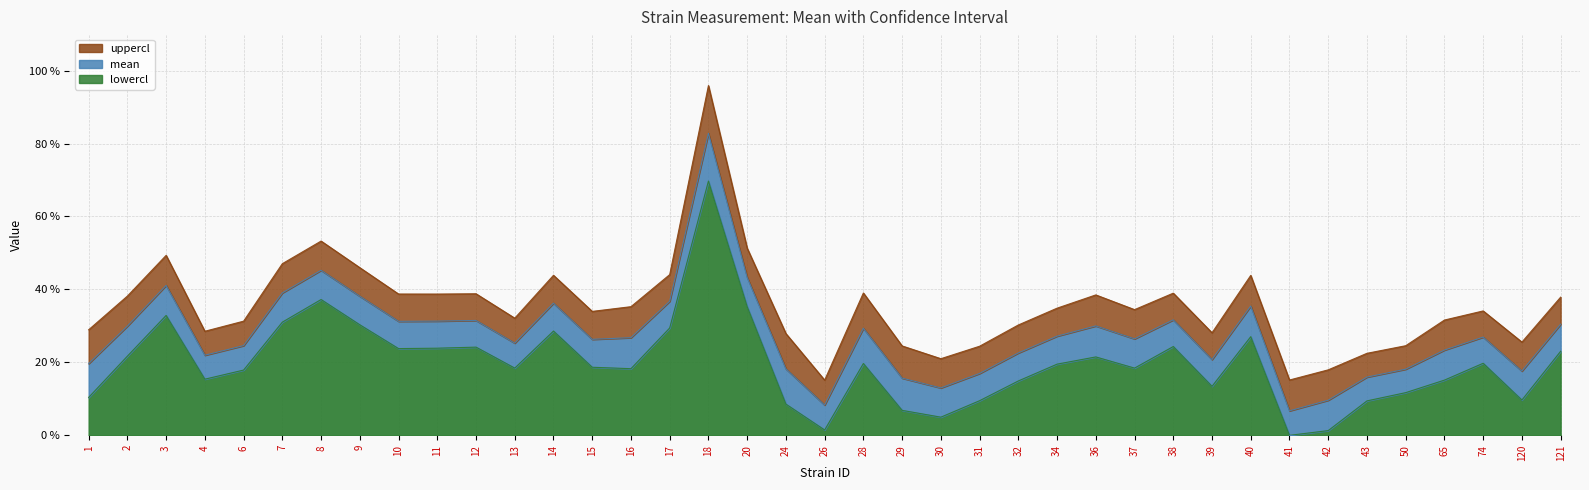

Is the value of uppercl at 10 greater than the value of mean at 41?

Yes